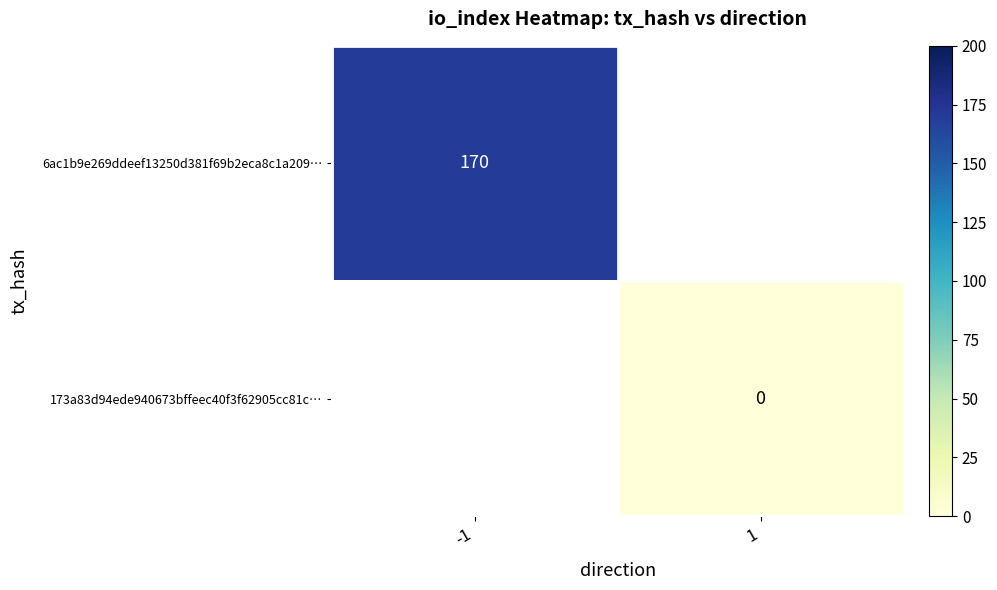

What is the greatest value displayed?

170.0